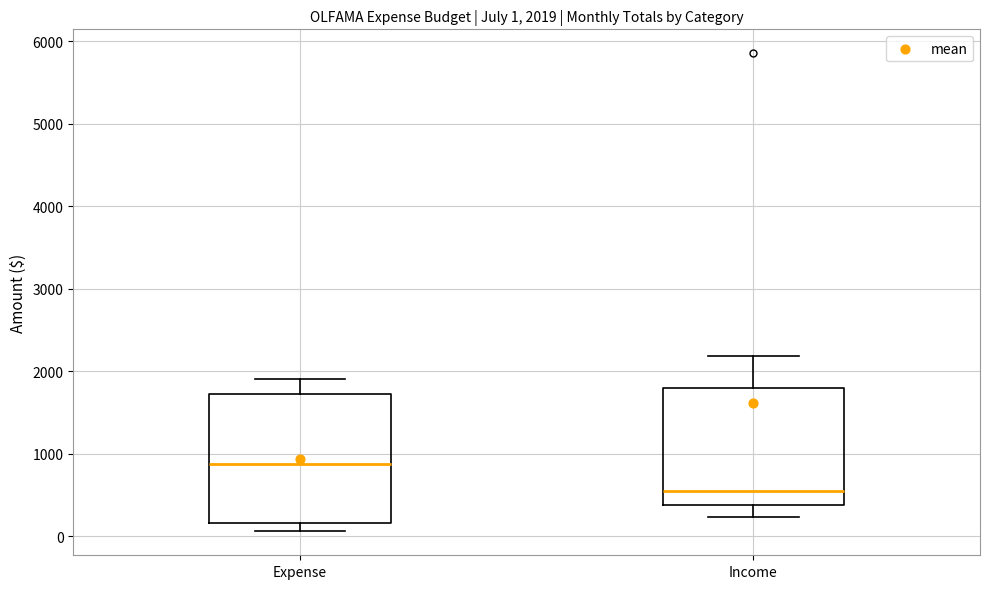

Which box is the tallest, from its lower edge to its upper edge?

Expense